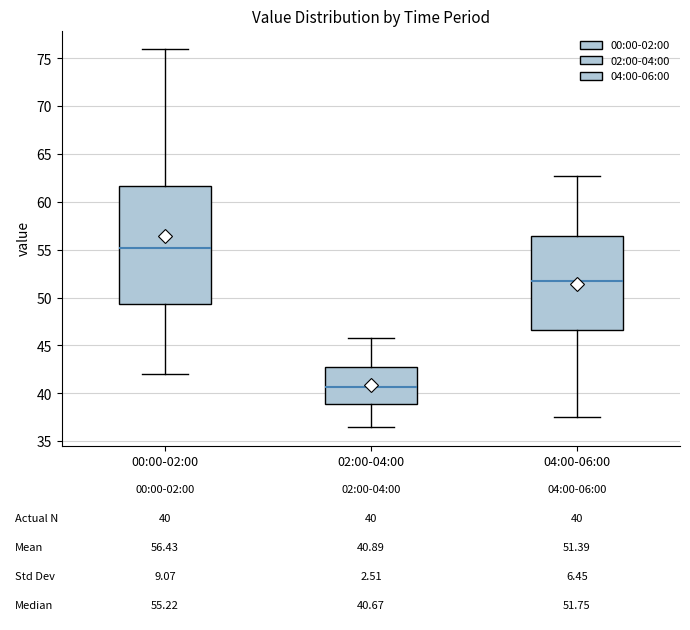

Which box is the tallest, from its lower edge to its upper edge?

00:00-02:00